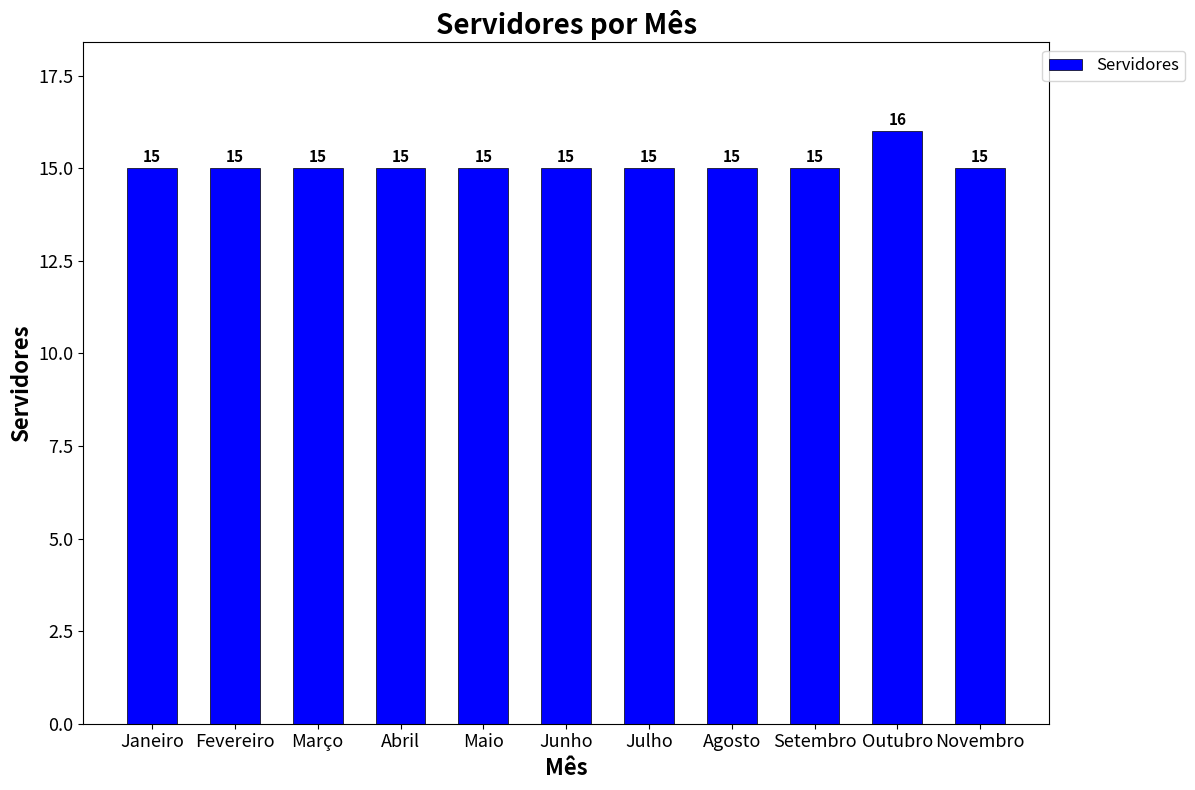

What is the label of the 3rd bar from the right?

Setembro